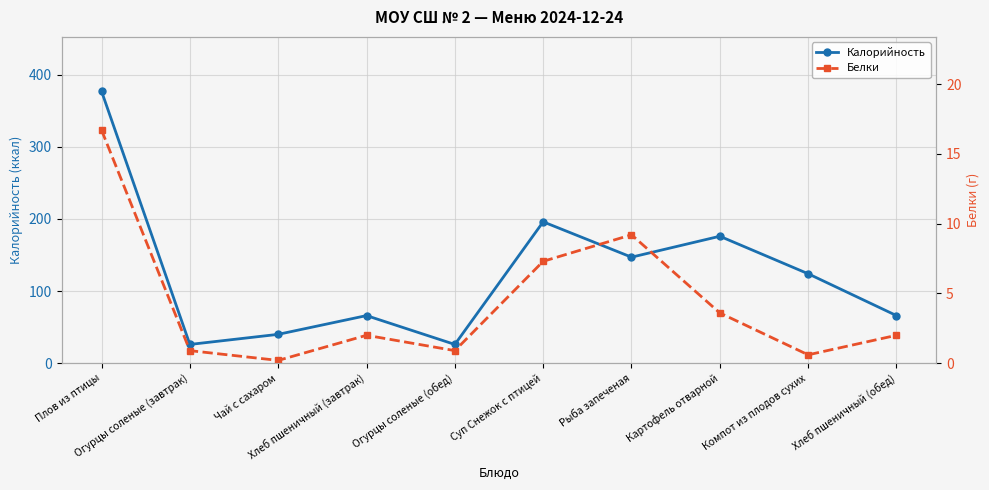

Which category has the highest value across all series?

Плов из птицы